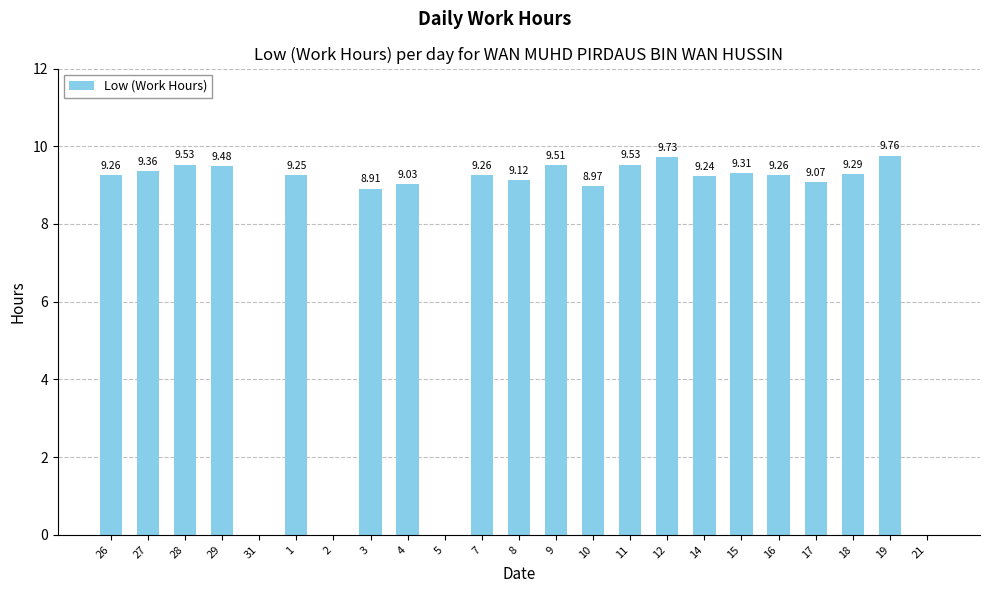

Where does the data first go above 9?

26